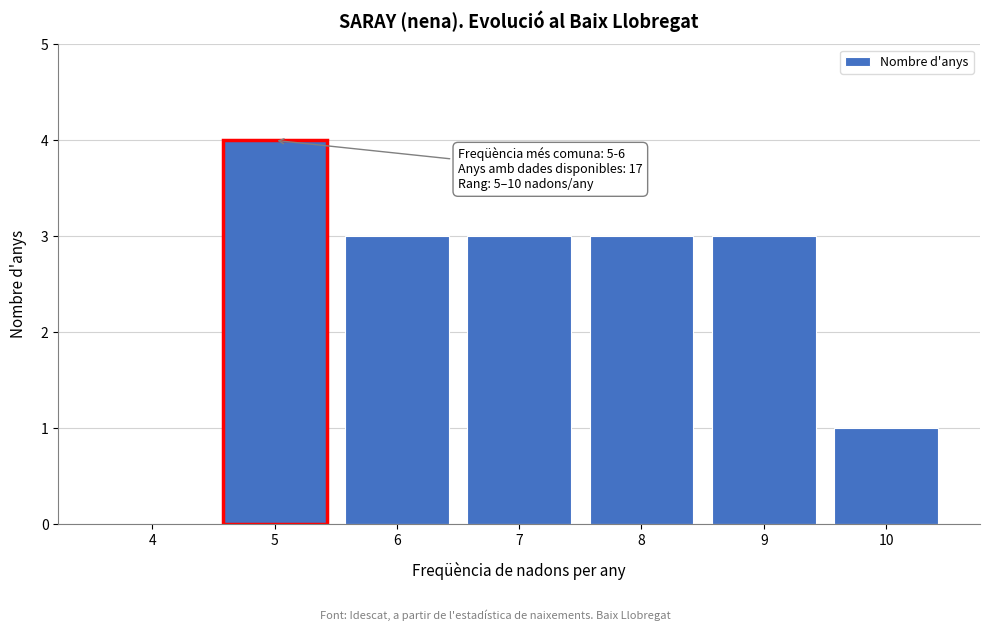

Reading left to right, extract all data points from this chart.

4=0	5=4	6=3	7=3	8=3	9=3	10=1